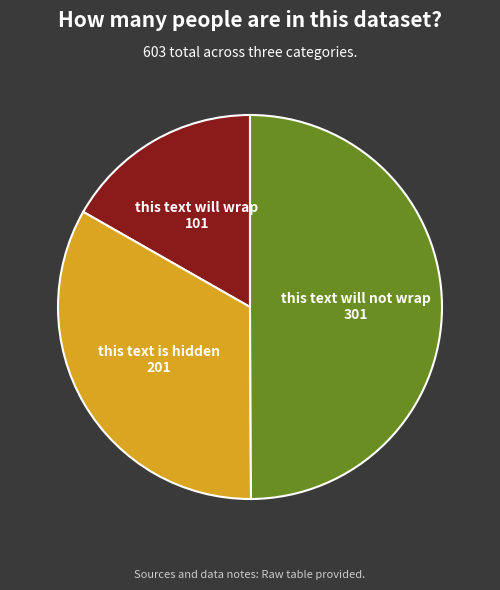

Which category has the smallest portion of the pie?

this text will wrap